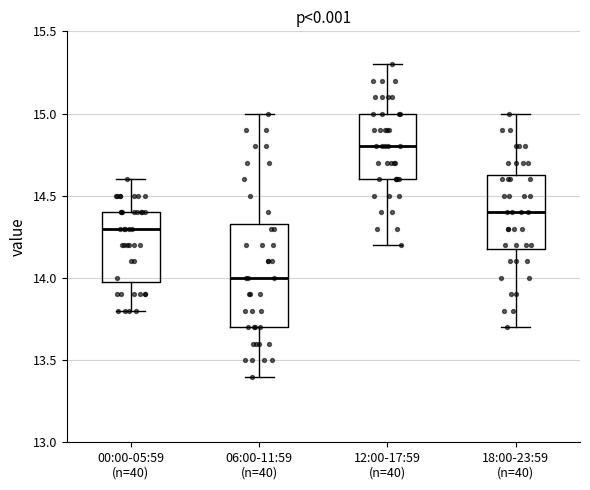

Which box has the highest median line?

12:00-17:59 (n=40)